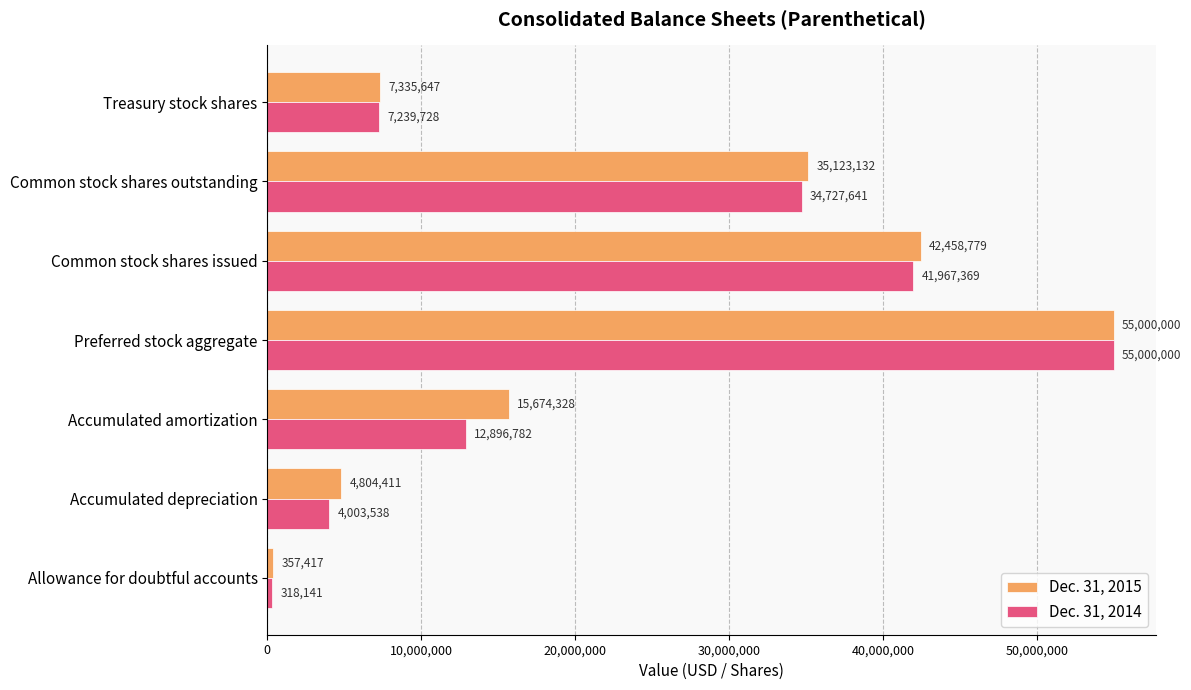

What is the greatest value displayed?

55000000